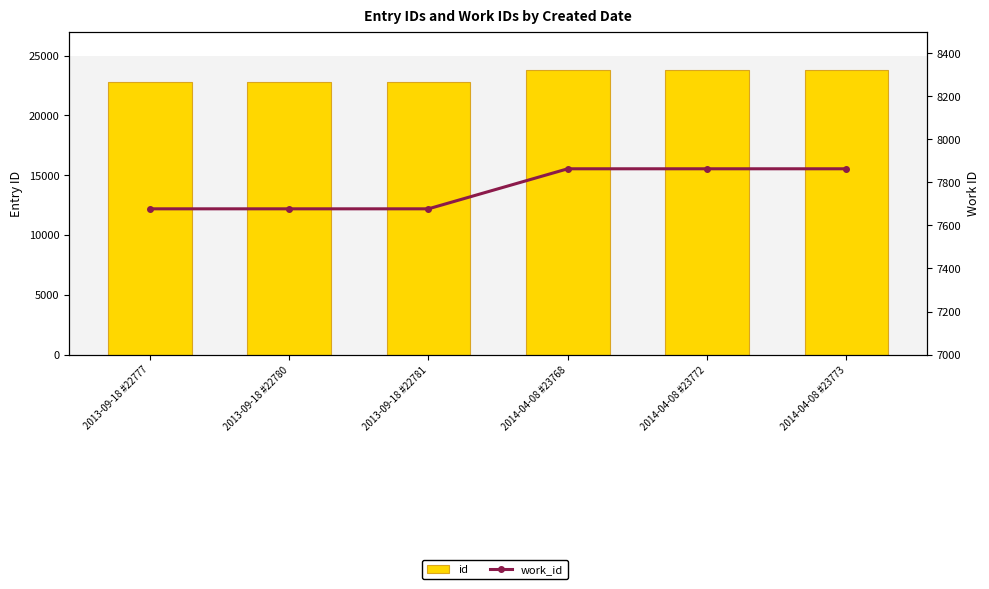

The value of work_id at 2014-04-08 #23772 is 13730. True or false?

False